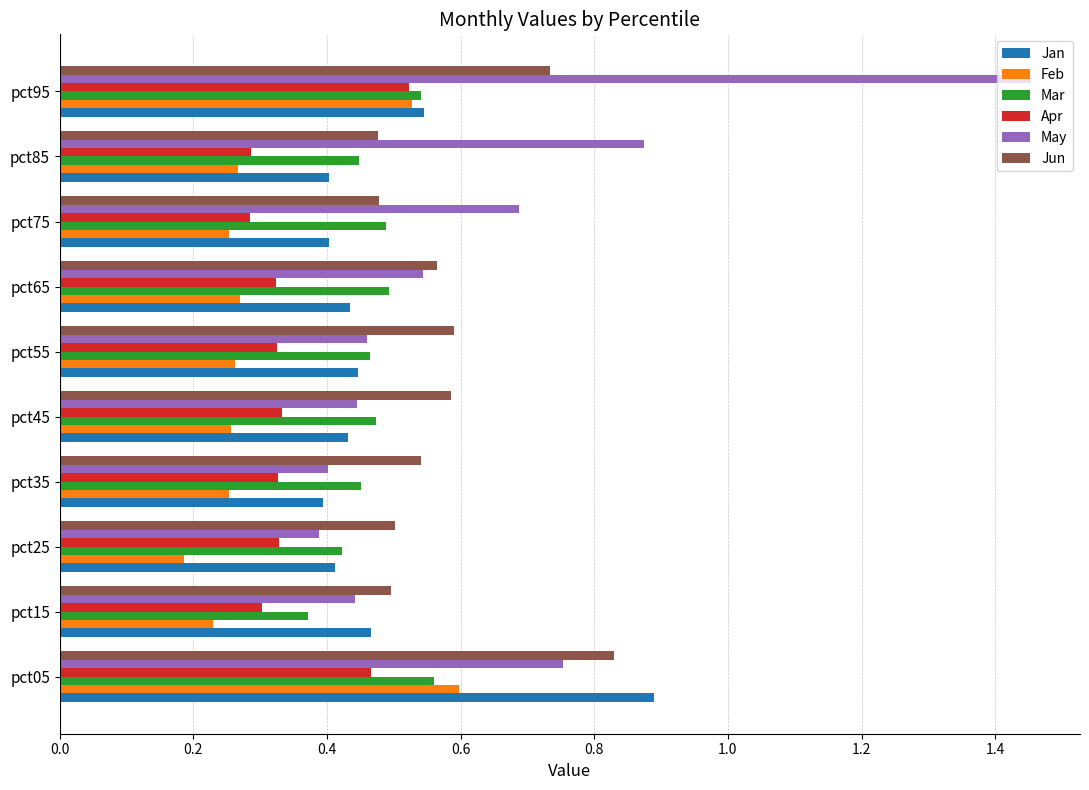

Between pct15 and pct75, which series saw the biggest shift?

May